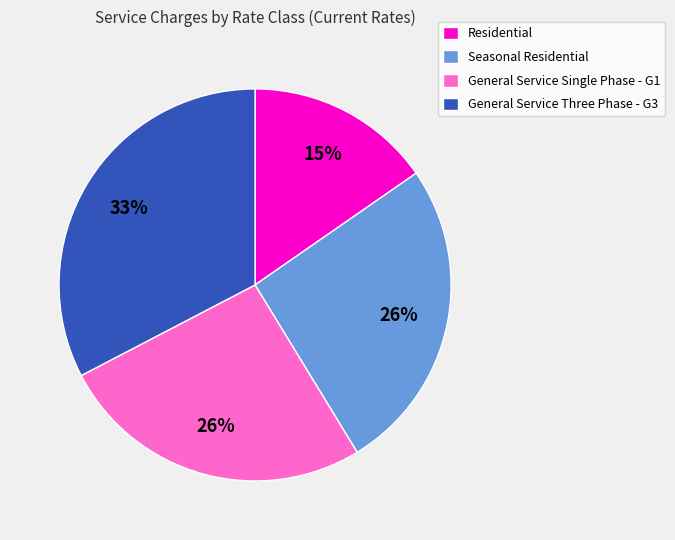

Which slice is the smallest?

Residential